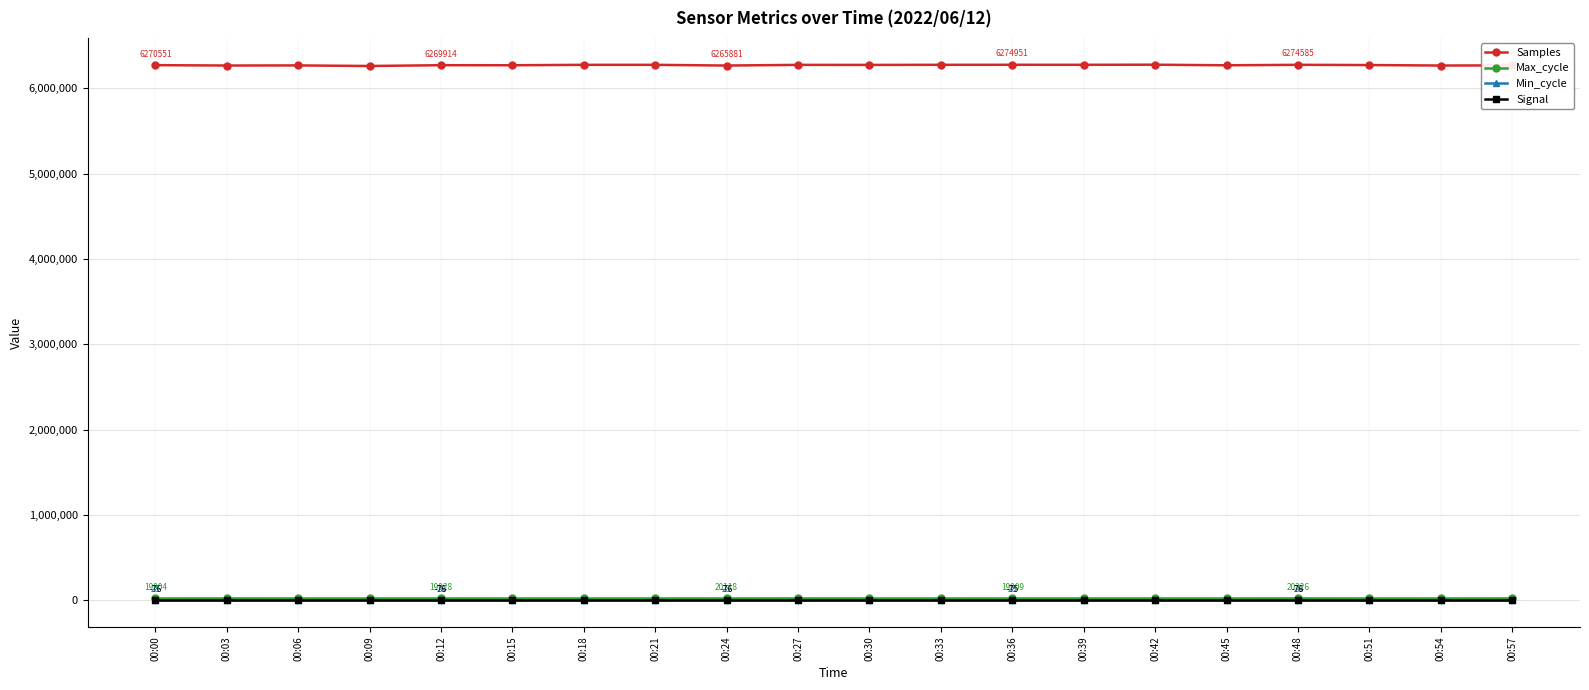

What is the minimum value for Min_cycle?

28